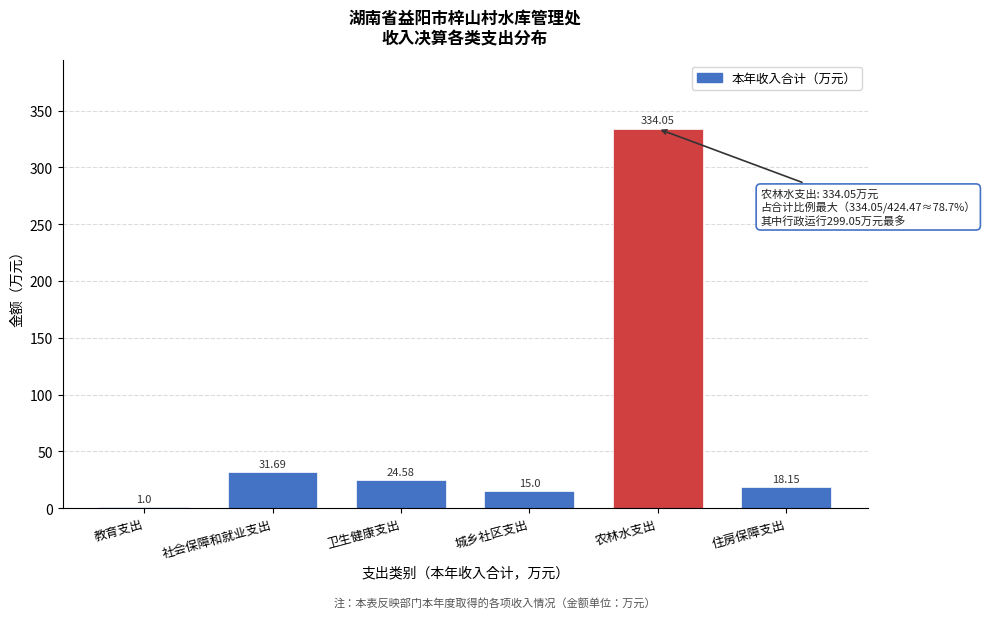

Where is the data nearest to the value 167?

社会保障和就业支出